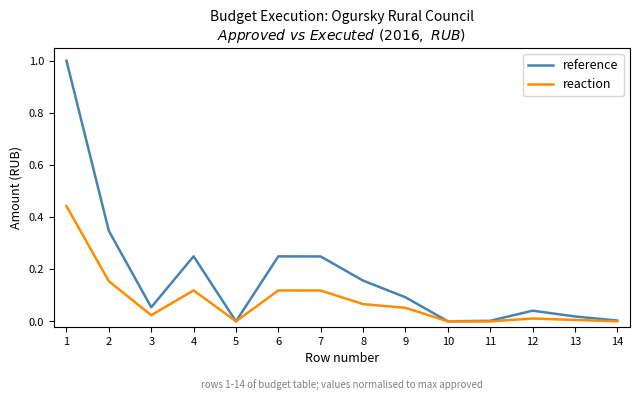

What is the highest value of the reference series?

1.0